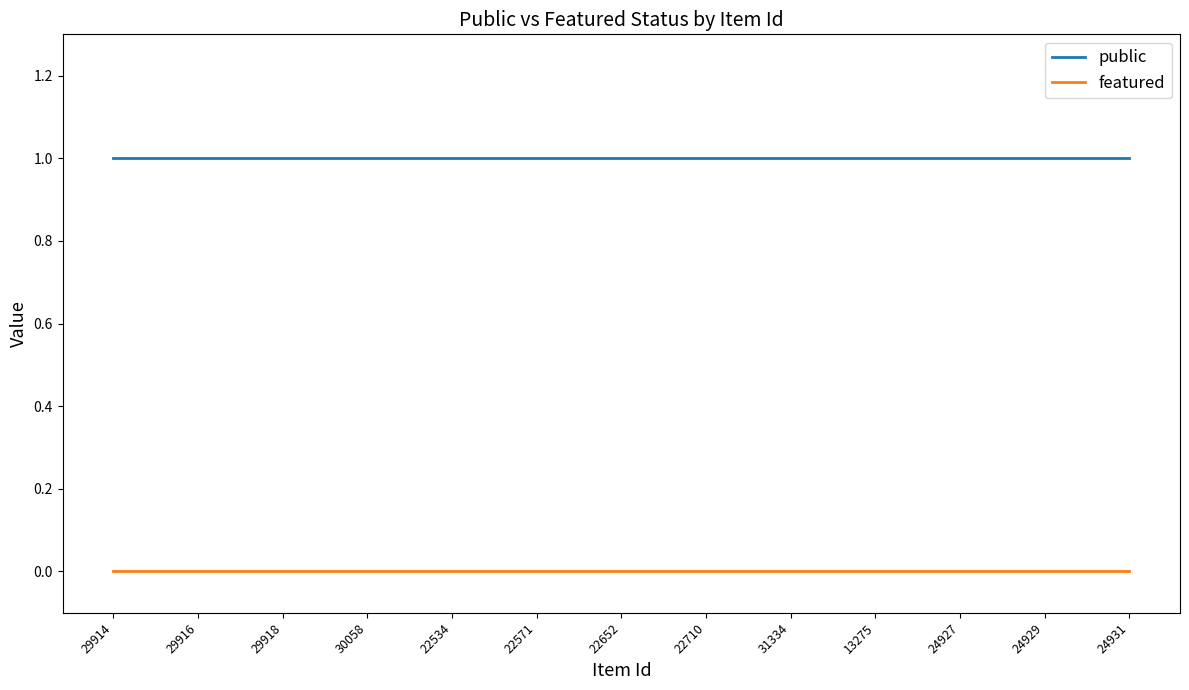

Rank the series by their average value, from highest to lowest.

public, featured